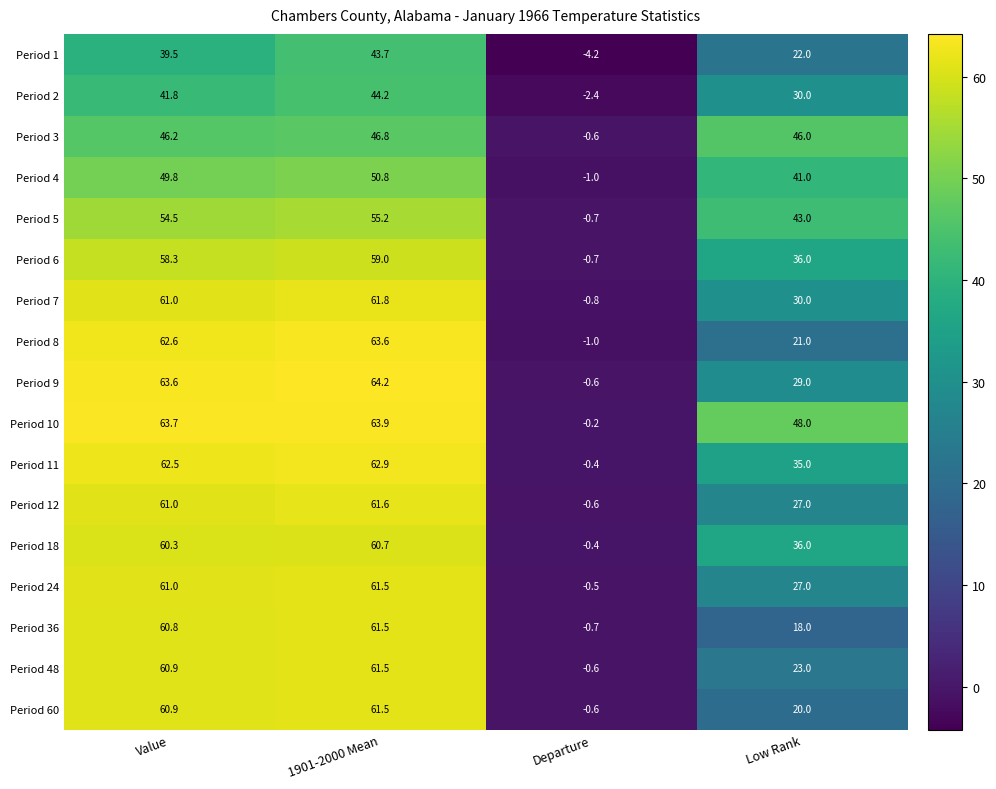

Read the Period 9 value at Low Rank.

29.0